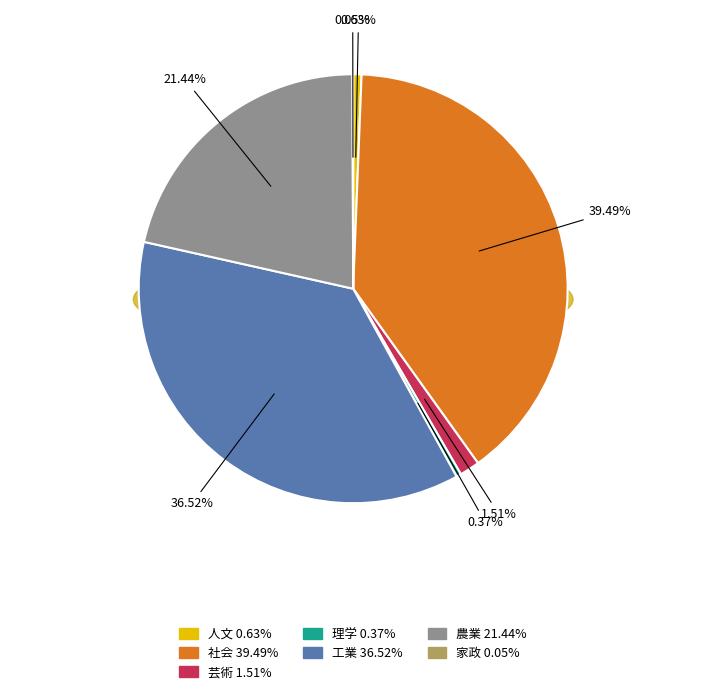

To the nearest percent, what is the difference between the largest and smallest slice percentages?

39%